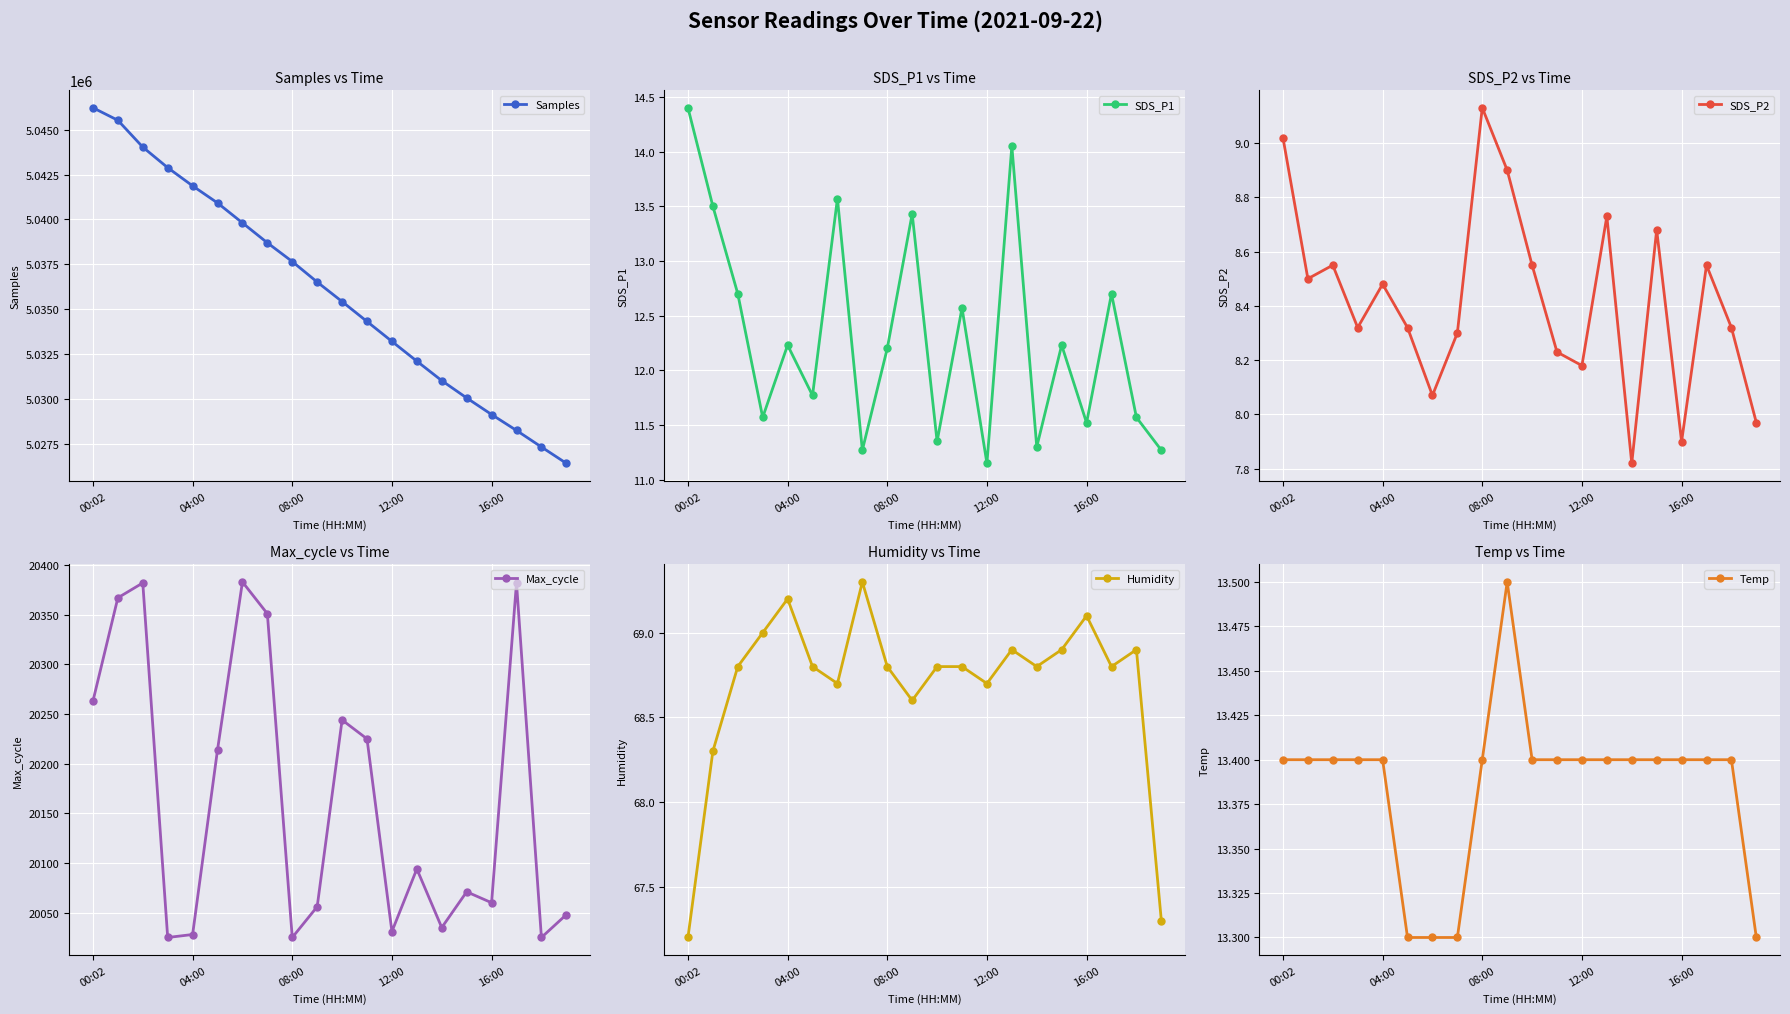

What is the sum of all SDS_P1 values?

246.3